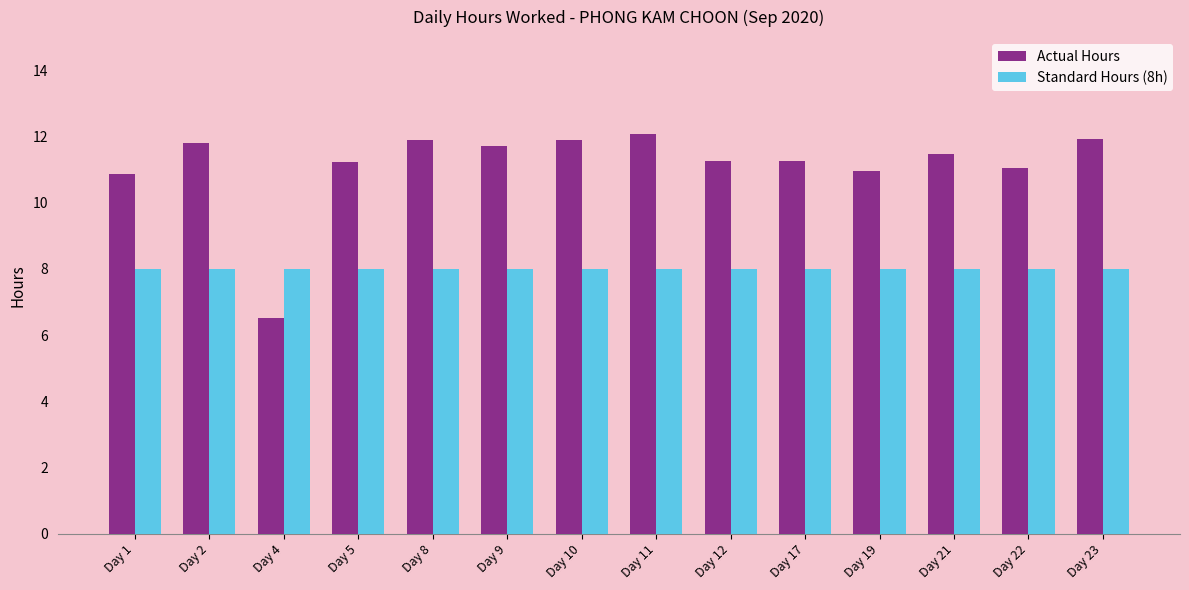

Is it true that Standard Hours (8h) equals 8.0 at Day 1?

True